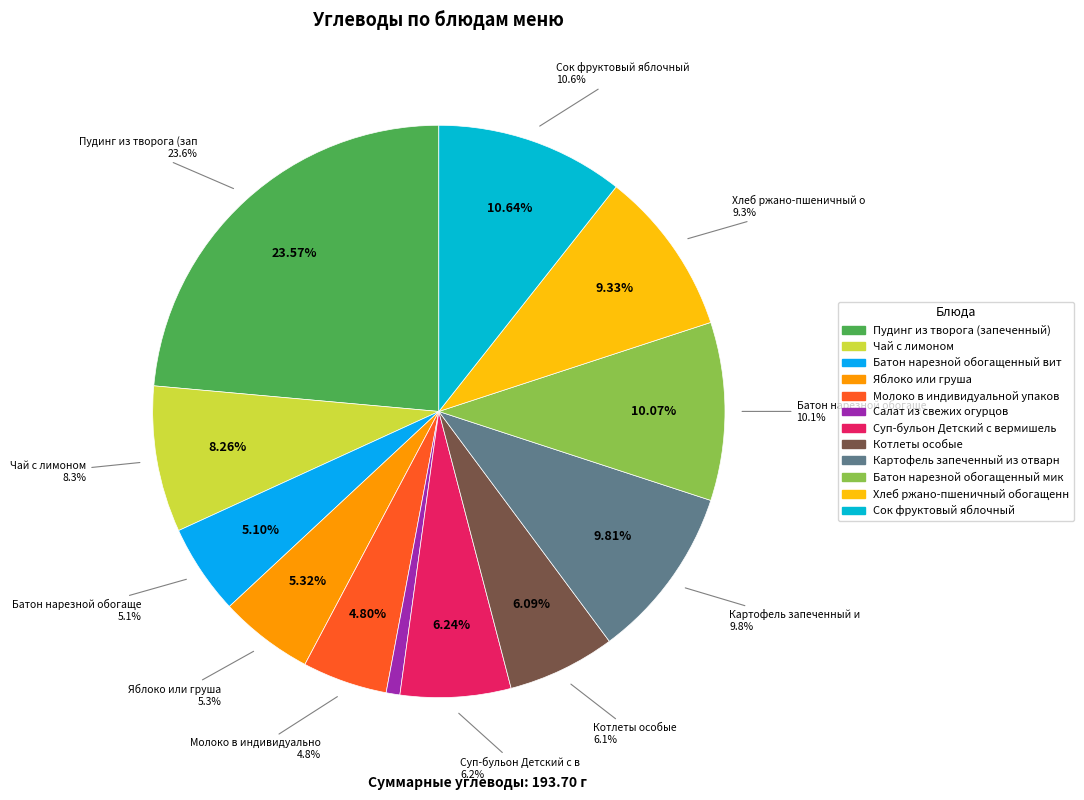

How much of the chart is everything except Салат из свежих огурцов?

99.2%